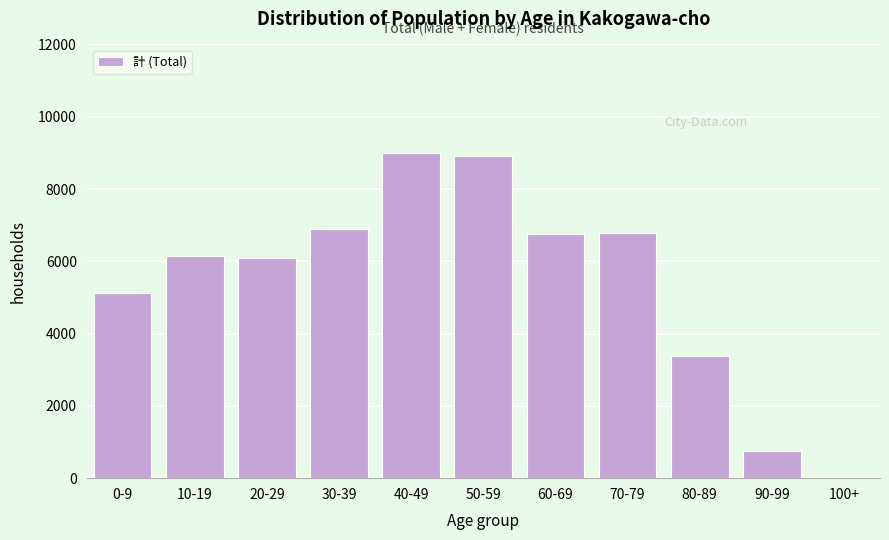

What is the ratio of the value at 0-9 to the value at 10-19?

0.8